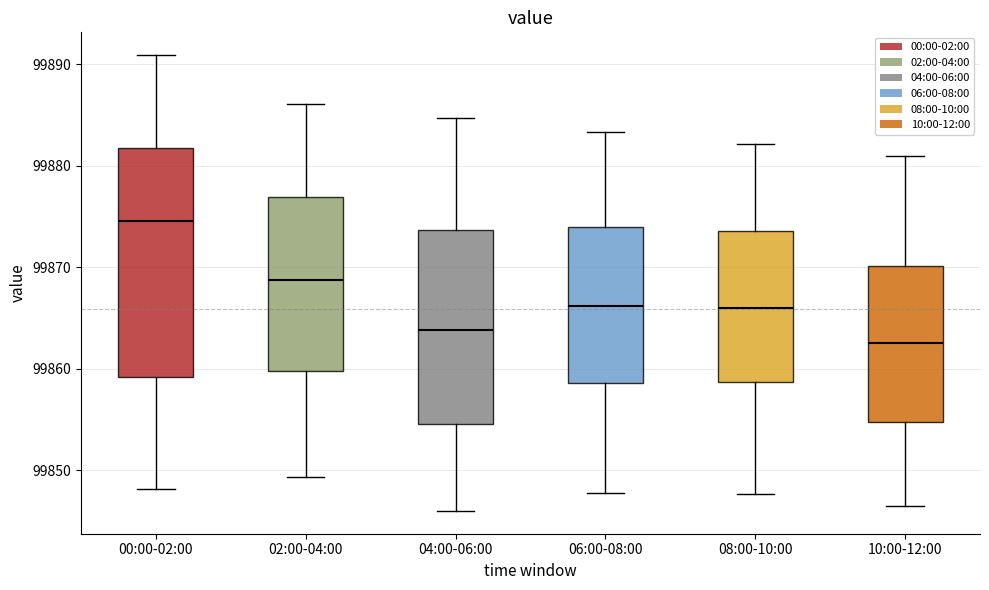

Reading left to right, transcribe this box plot: for each box, give where its median line is, the range the box spans, and where its two whiskers end, as read against the y-axis. The values are not printed on the chart, so give them approximately, as read against the axis.

00:00-02:00: median 99875, box 99859 to 99882, whiskers 99848 to 99891
02:00-04:00: median 99869, box 99860 to 99877, whiskers 99849 to 99886
04:00-06:00: median 99864, box 99855 to 99874, whiskers 99846 to 99885
06:00-08:00: median 99866, box 99859 to 99874, whiskers 99848 to 99883
08:00-10:00: median 99866, box 99859 to 99874, whiskers 99848 to 99882
10:00-12:00: median 99863, box 99855 to 99870, whiskers 99847 to 99881